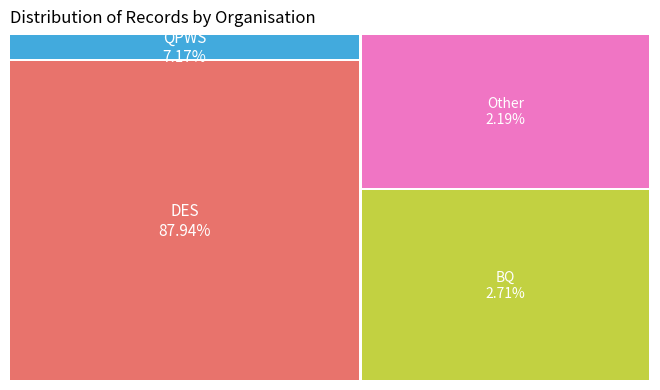

What is the smallest slice in the pie chart?

Other